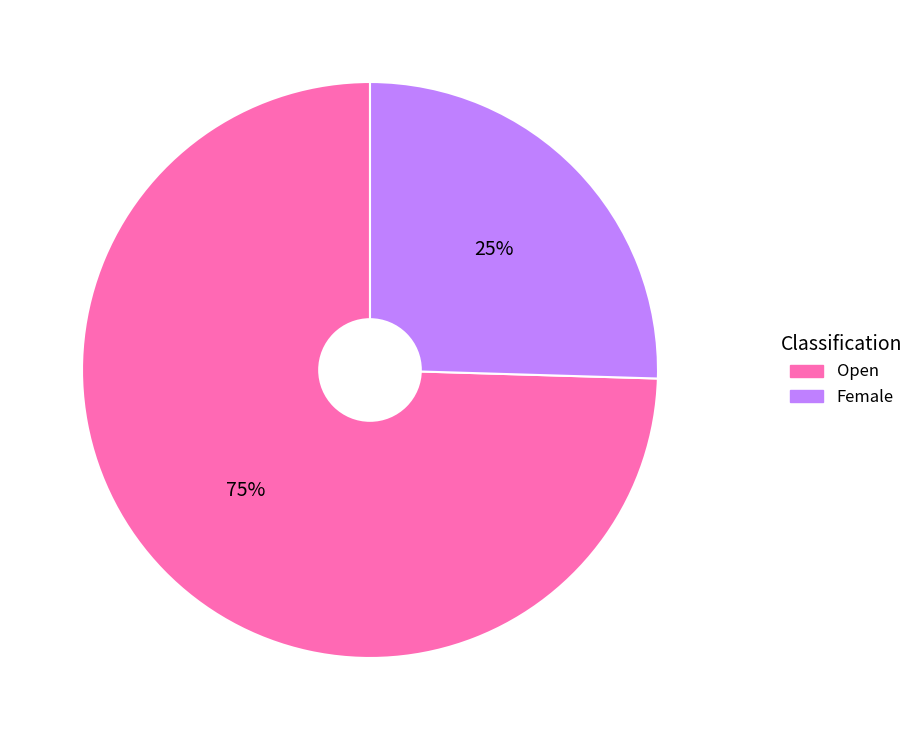

How many segments does this pie chart have?

2